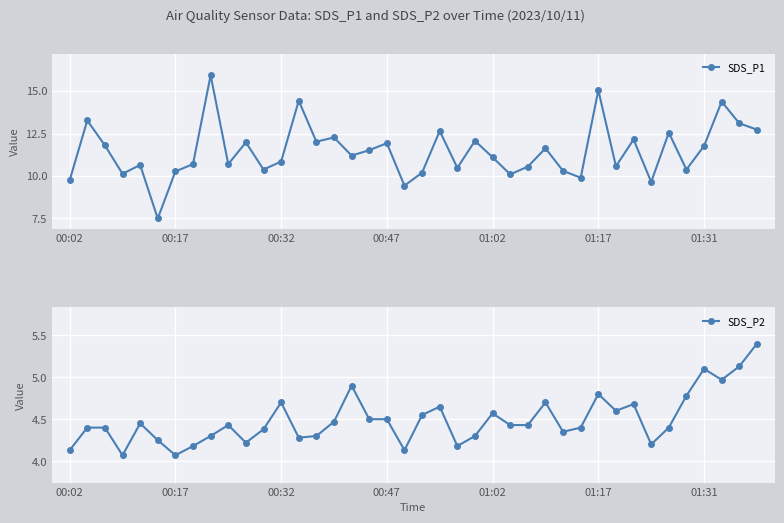

Is it true that SDS_P1 equals 11.6 at 27?

True